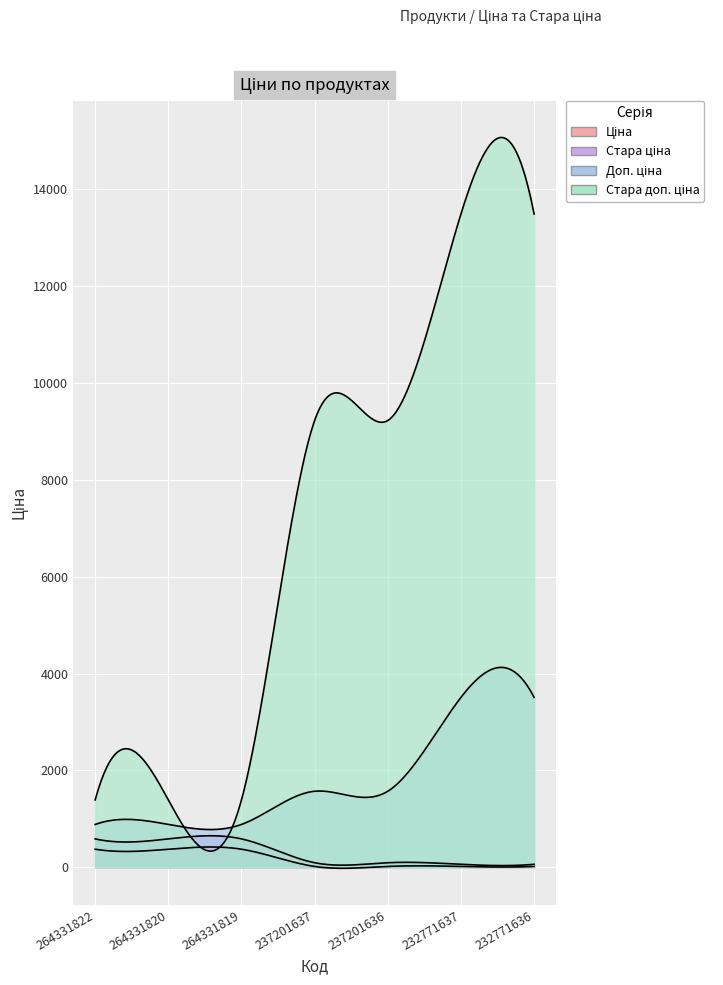

True or false: Ціна and Доп. ціна intersect in this chart.

False